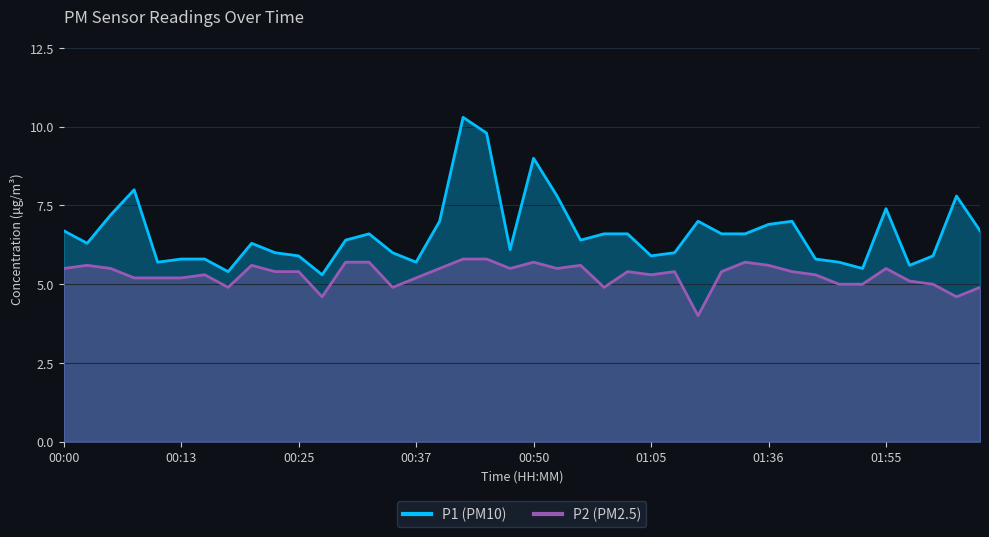

What is the difference between the highest and lowest values at 00:45?

4.0